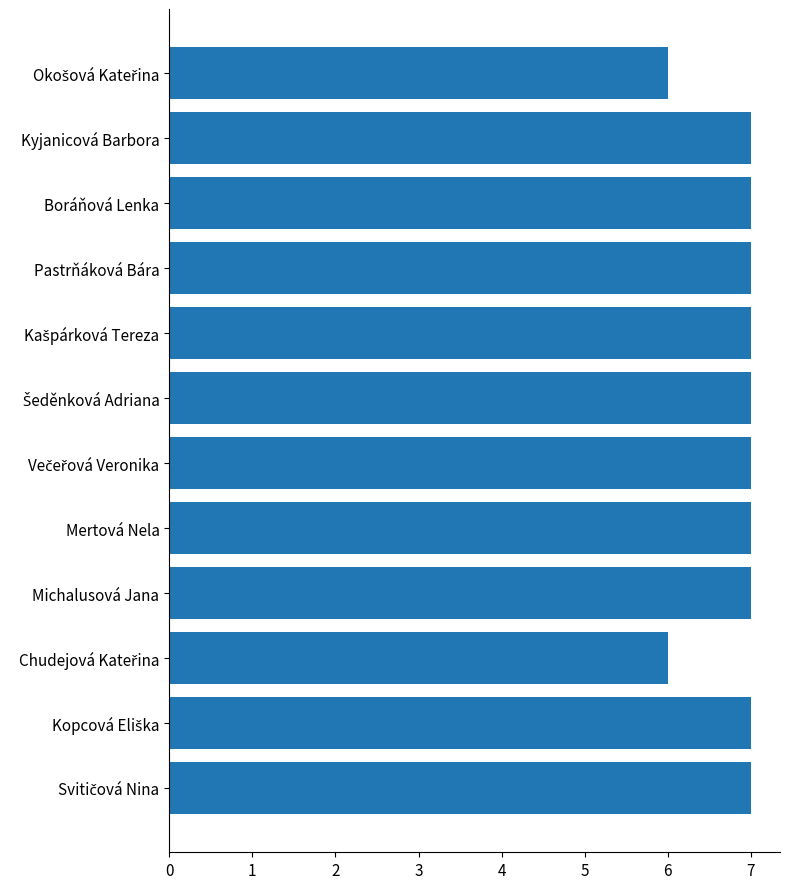

What is the smallest value displayed?

6